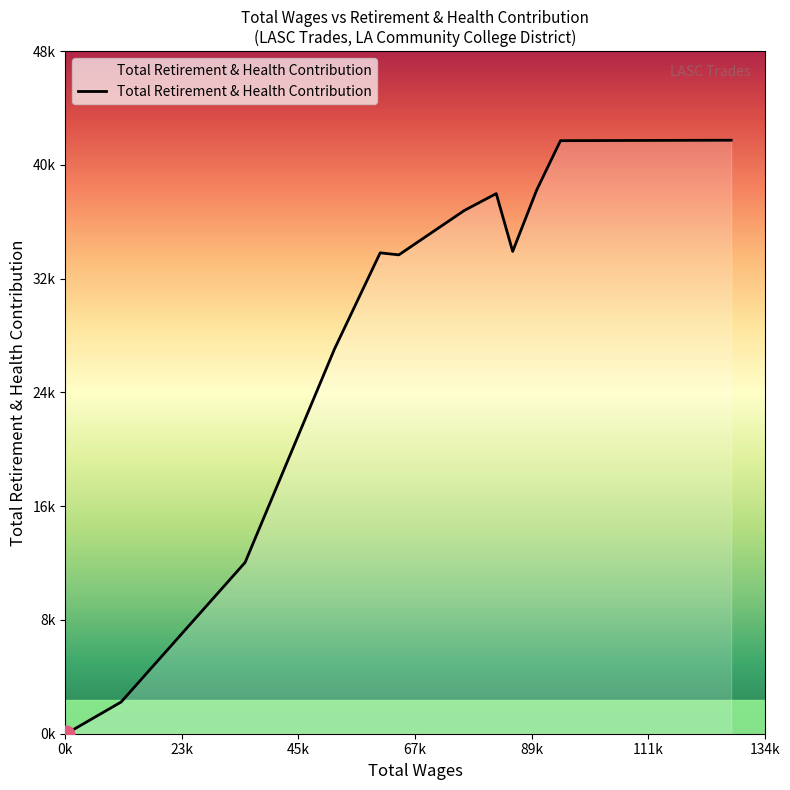

Does the chart have visible grid lines?

No